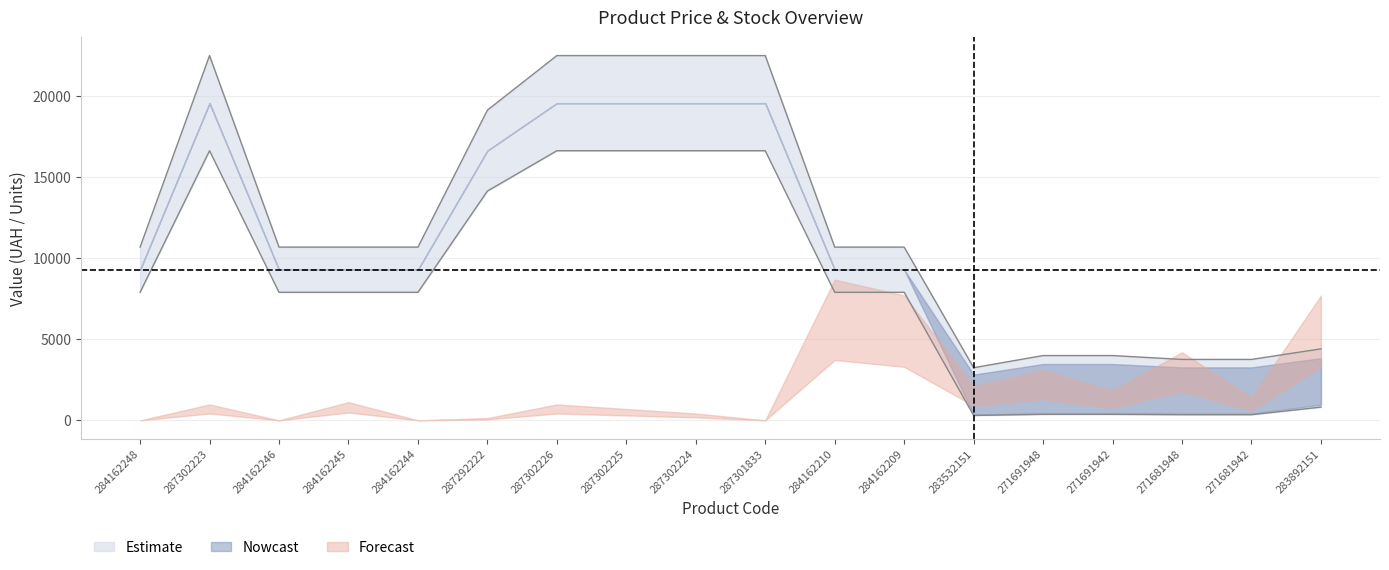

How many interior local peaks does the Доп. ціна series have?

1